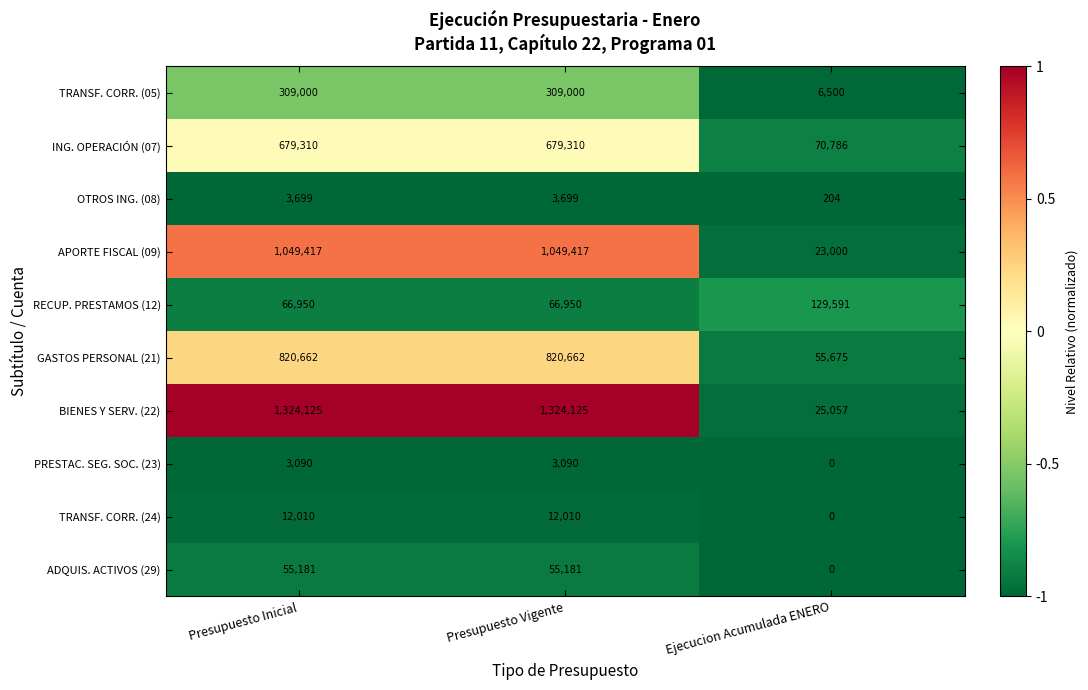

What is the difference between the second highest and minimum values in the GASTOS PERSONAL (21) series?

764987